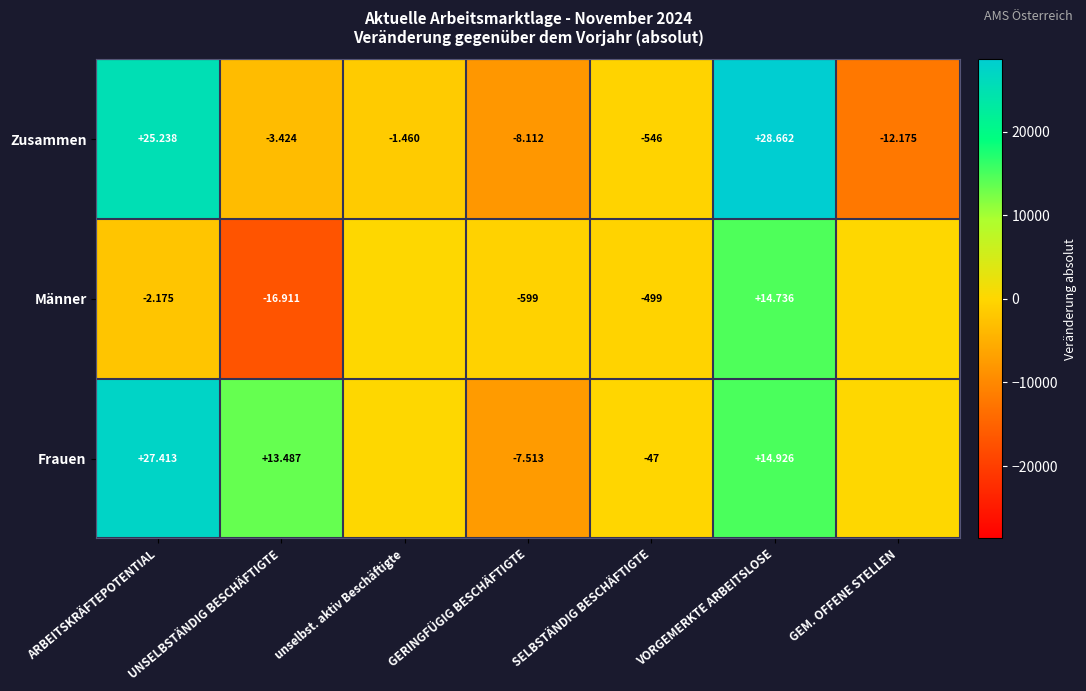

Which label corresponds to the smallest value in the chart?

UNSELBSTÄNDIG BESCHÄFTIGTE